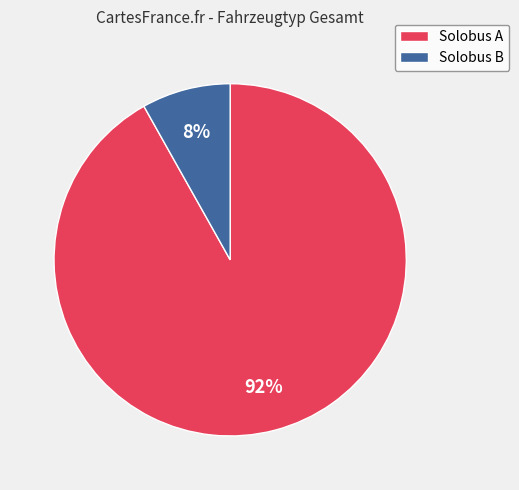

Which category has the smallest portion of the pie?

Solobus B